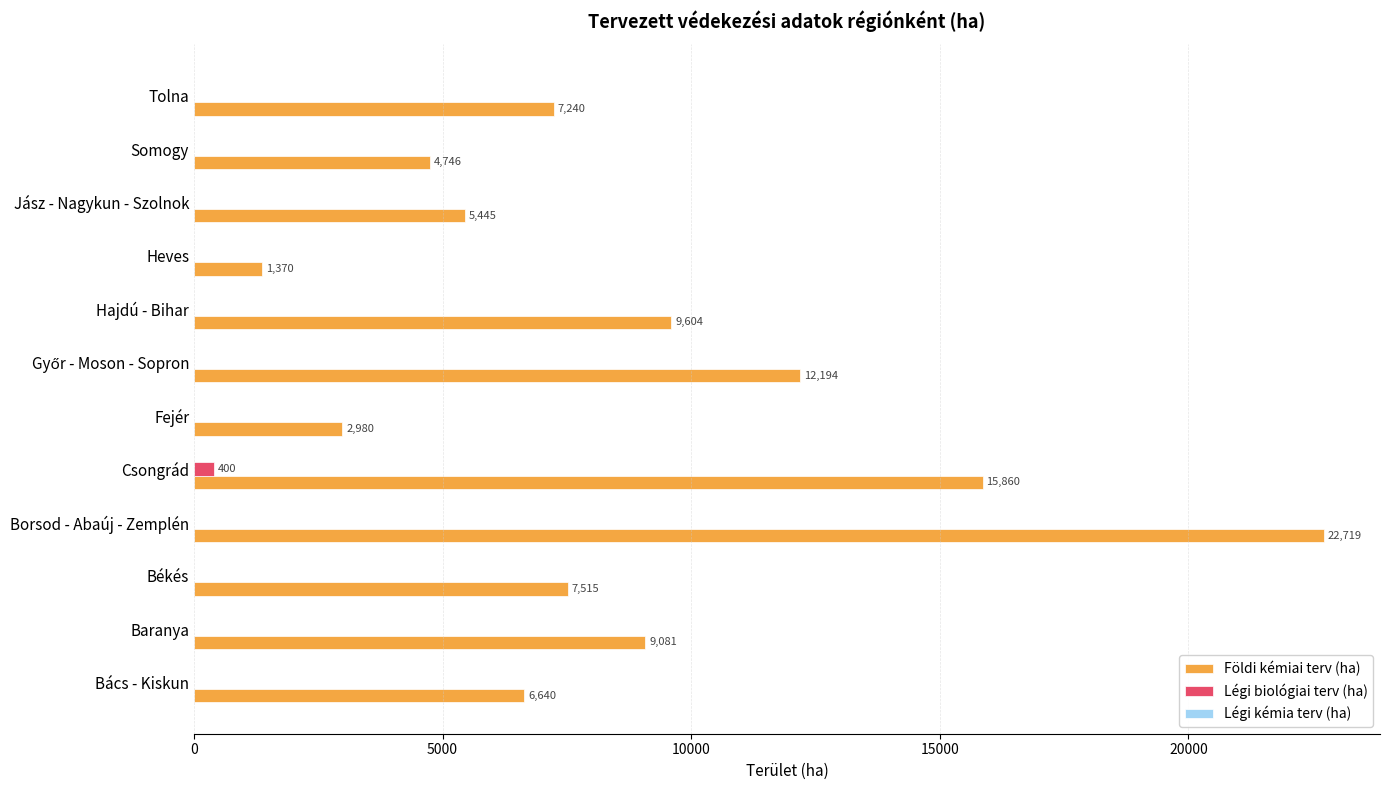

The value of Légi biológiai terv (ha) at Jász - Nagykun - Szolnok is 0. True or false?

True